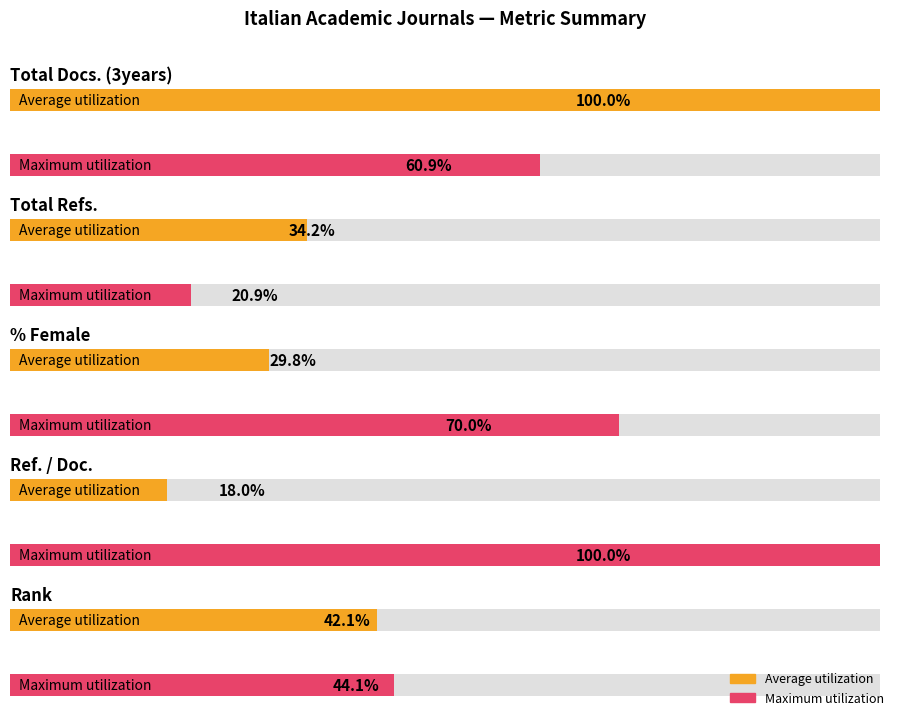

What are all the series names shown in the legend?

Average utilization, Maximum utilization